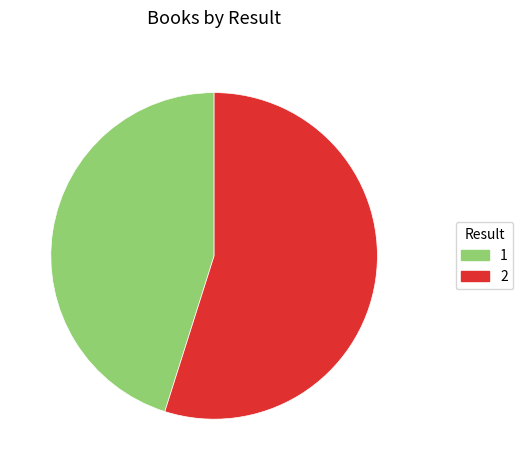

Does any single category account for the majority?

Yes